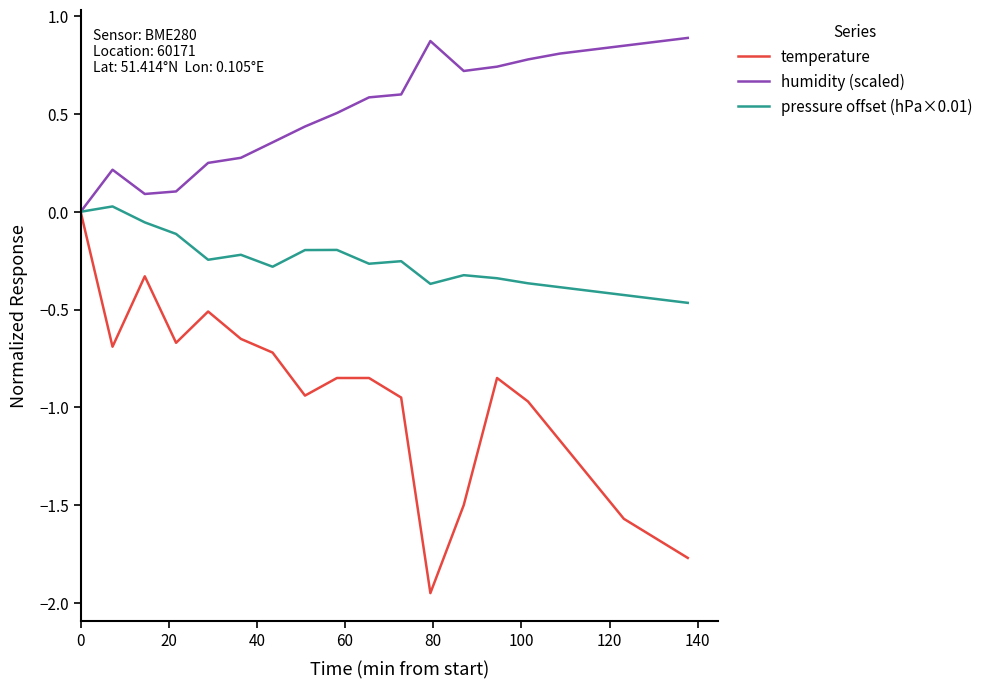

Which series has the largest total across all categories?

humidity (scaled)